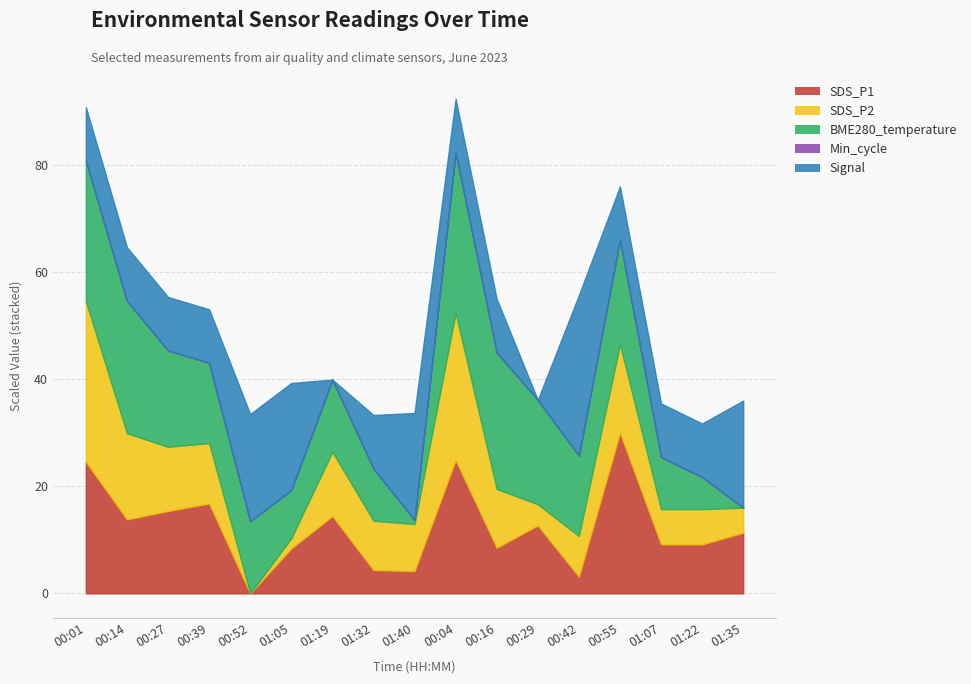

True or false: SDS_P1 and Min_cycle intersect in this chart.

False